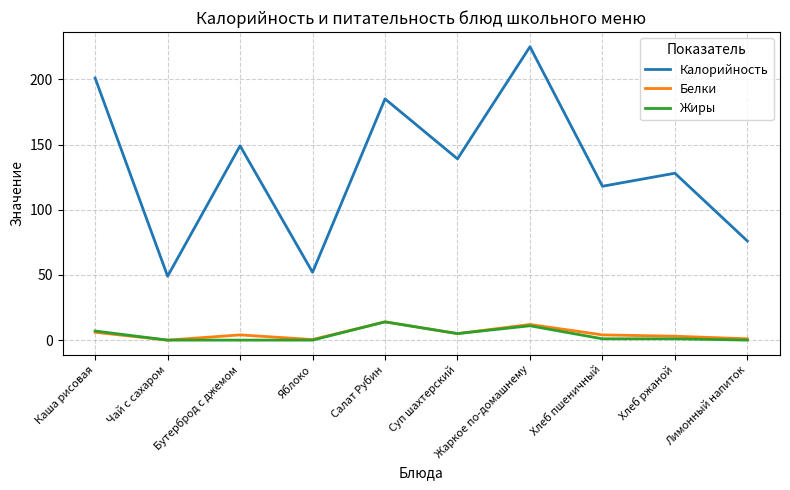

What is the maximum value shown in the chart?

225.0